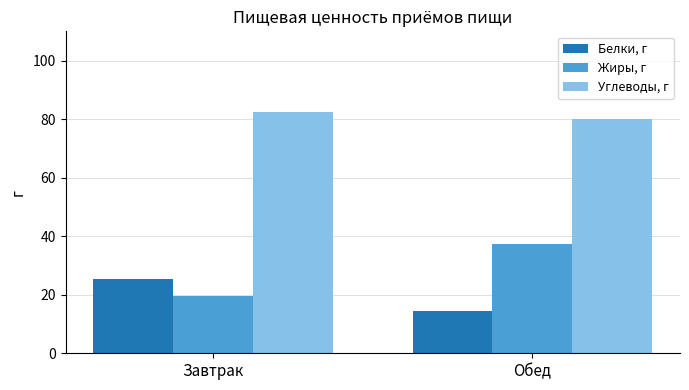

What is the difference between the maximum and minimum values in the Белки, г series?

10.7